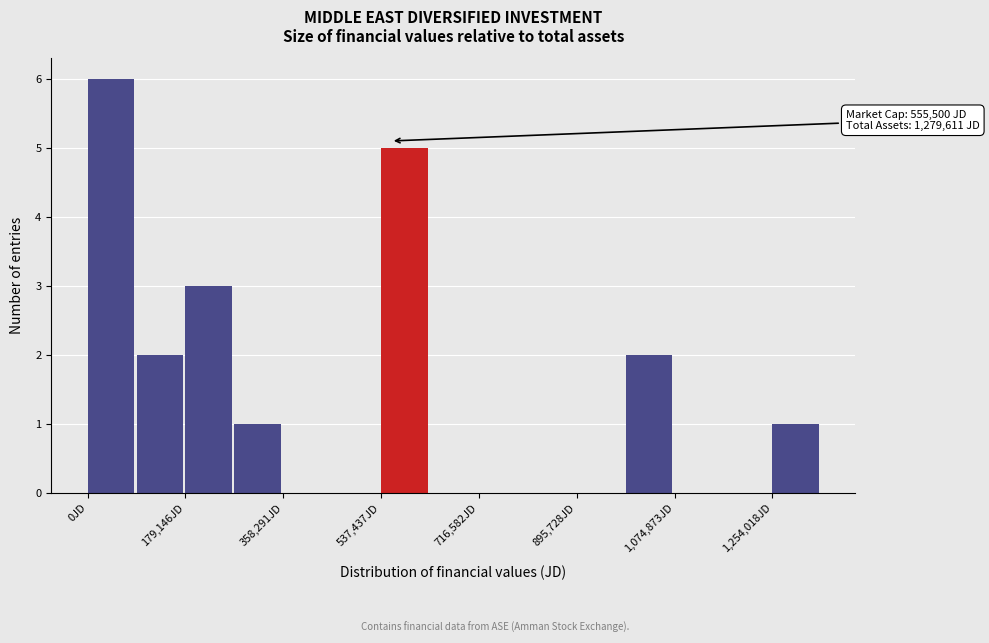

Which range on the x-axis has the tallest bar?

0 to 80000